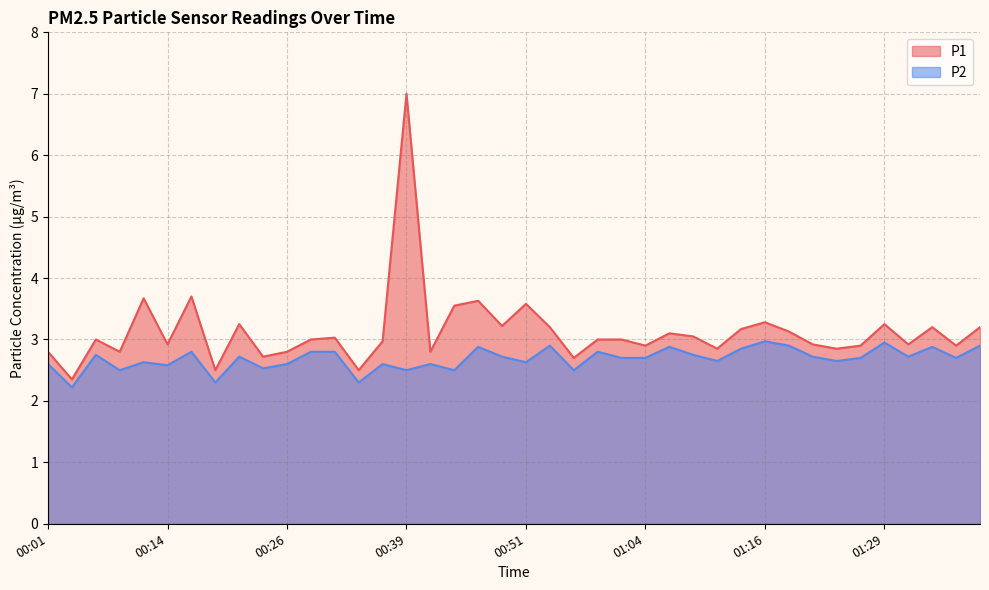

The P2 series shows 4.4 at 00:24. True or false?

False